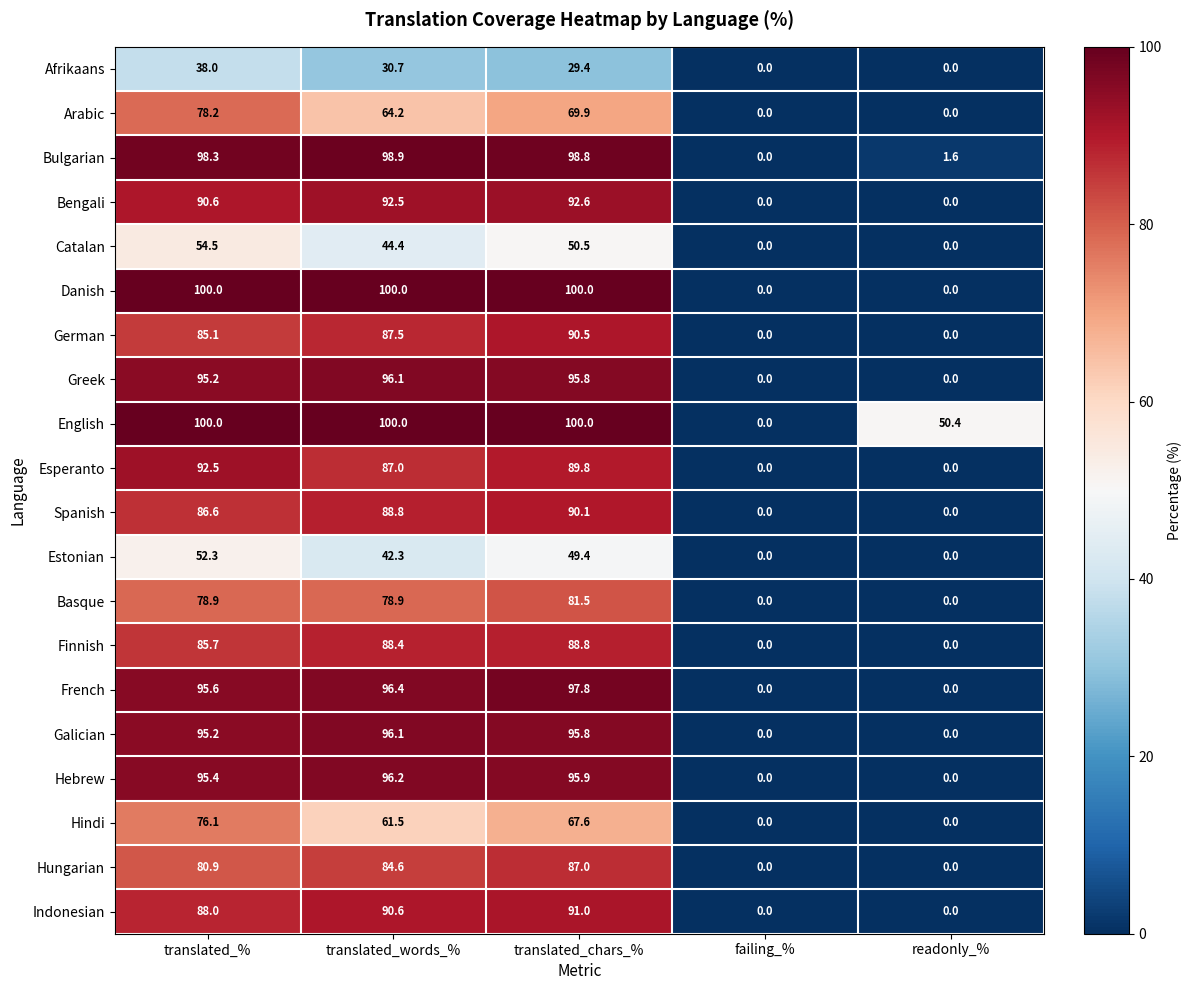

Between translated_% and readonly_%, which series saw the biggest shift?

Danish